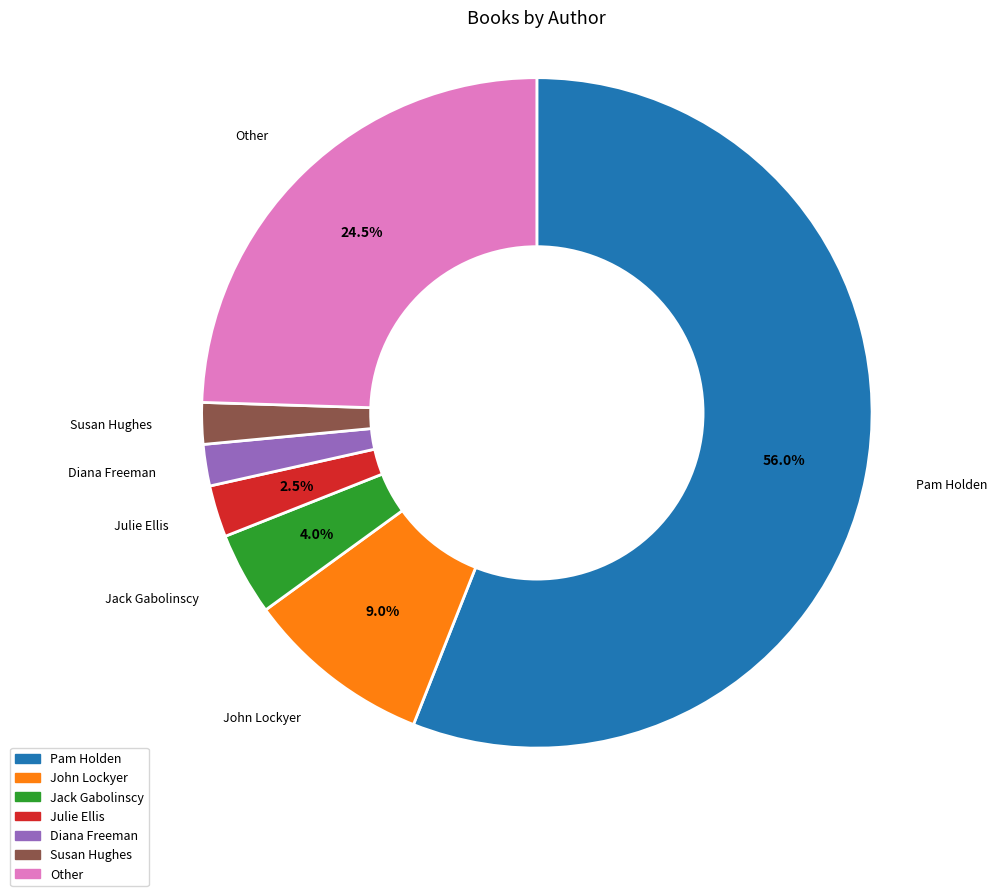

What is the ratio of the value at Jack Gabolinscy to the value at John Lockyer?

0.4